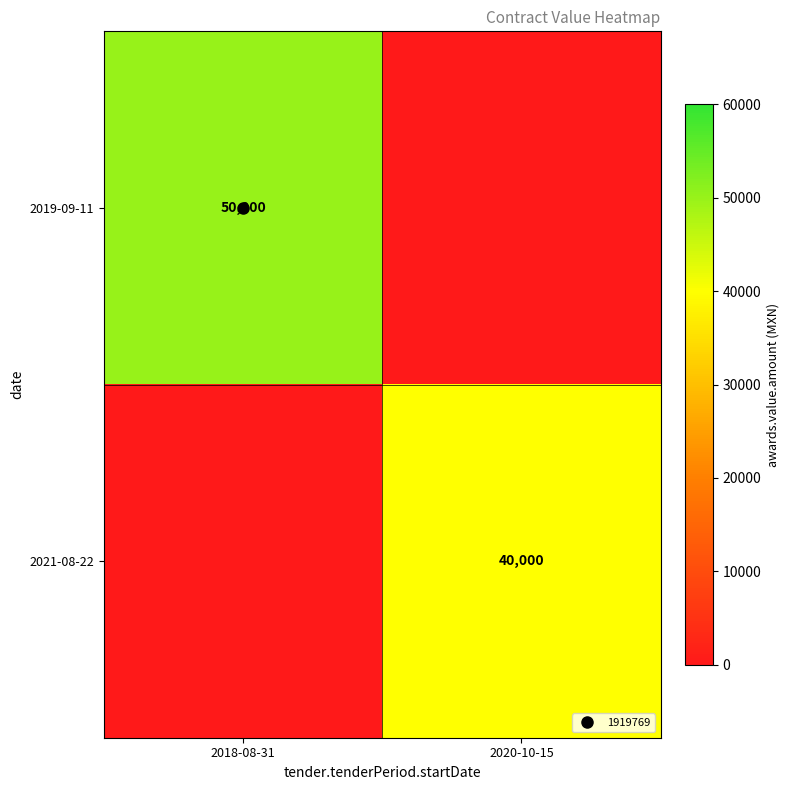

How many 2019-09-11 values are between 0 and 50000?

2